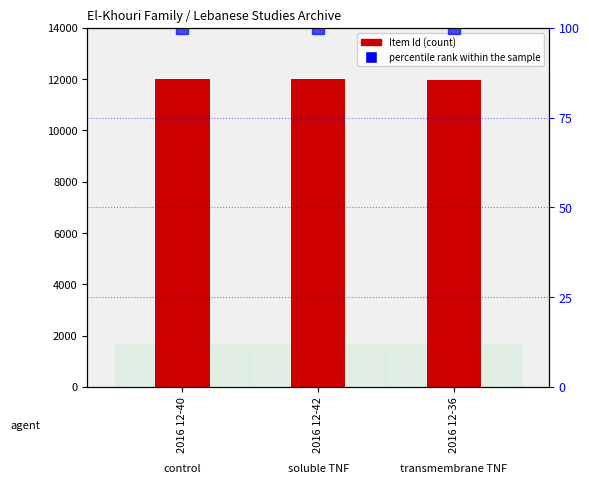

What is the ratio of the value at 2016 12-42 to the value at 2016 12-40?

1.0